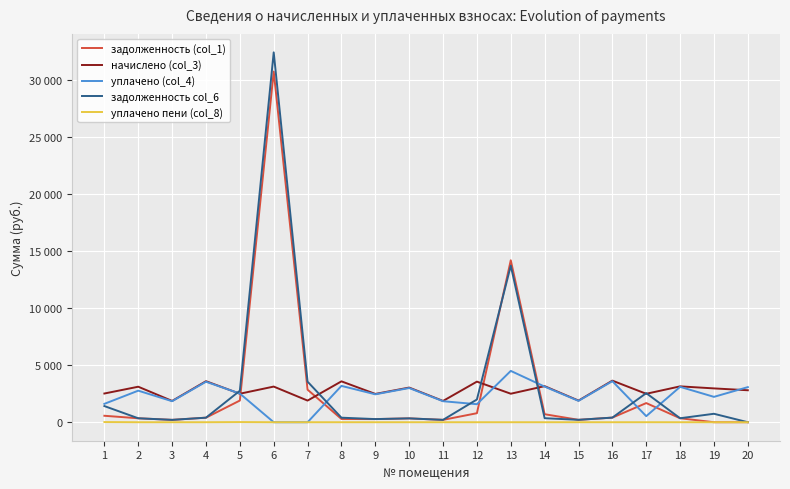

What are all the series names shown in the legend?

задолженность (col_1), начислено (col_3), уплачено (col_4), задолженность col_6, уплачено пени (col_8)